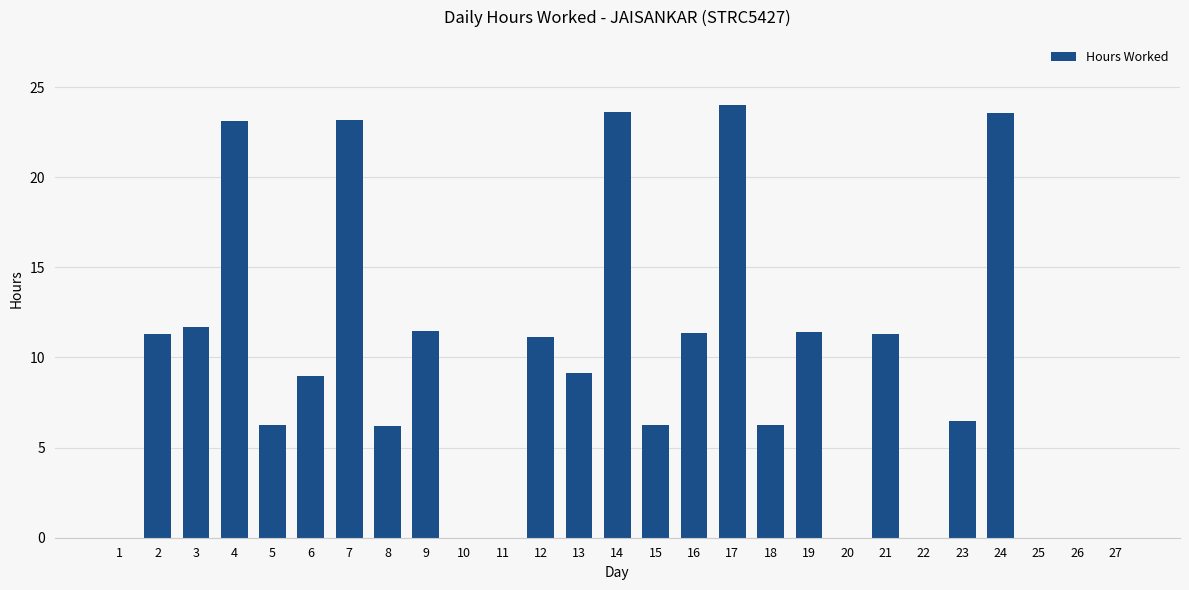

What is the maximum value shown in the chart?

24.0